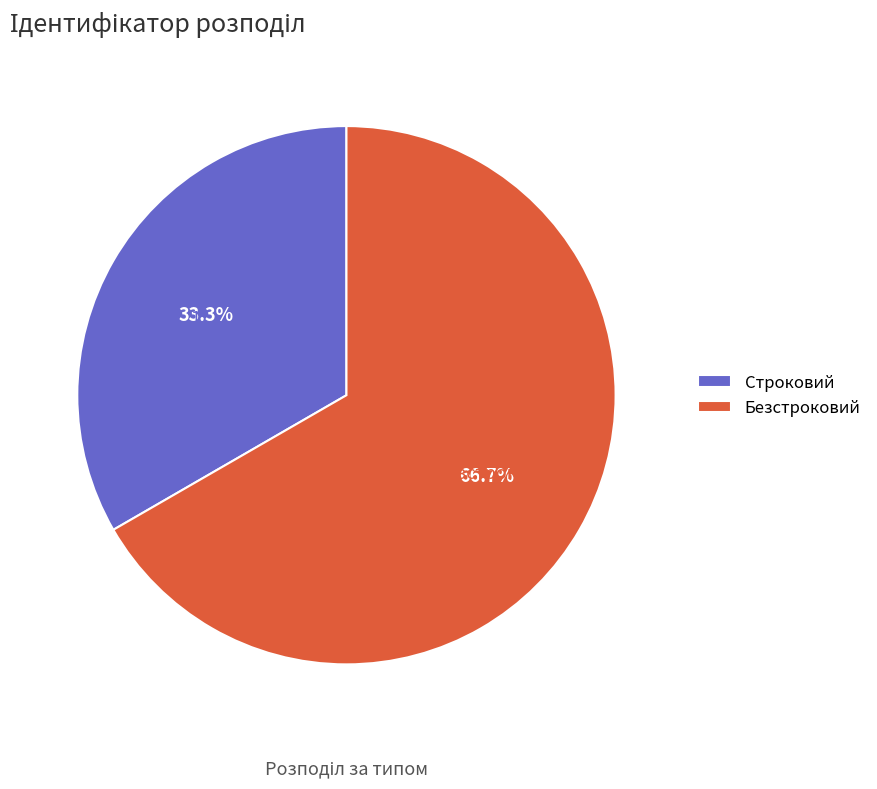

To the nearest percent, what percentage of the pie is Безстроковий?

67%